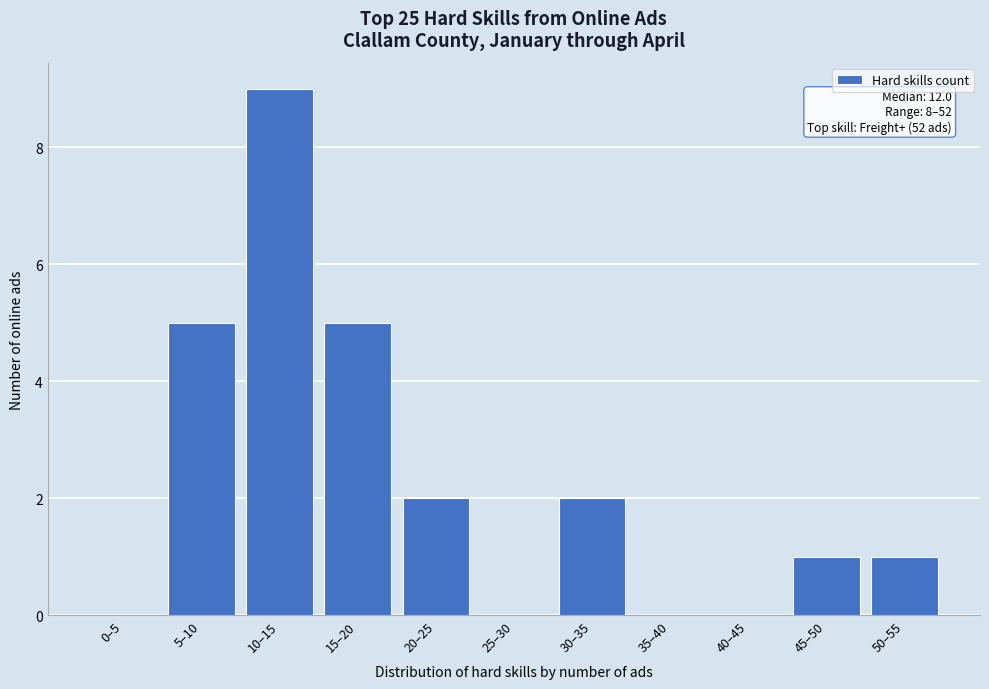

Reading left to right, what are all the values shown in this chart?

0–5=0	5–10=5	10–15=9	15–20=5	20–25=2	25–30=0	30–35=2	35–40=0	40–45=0	45–50=1	50–55=1